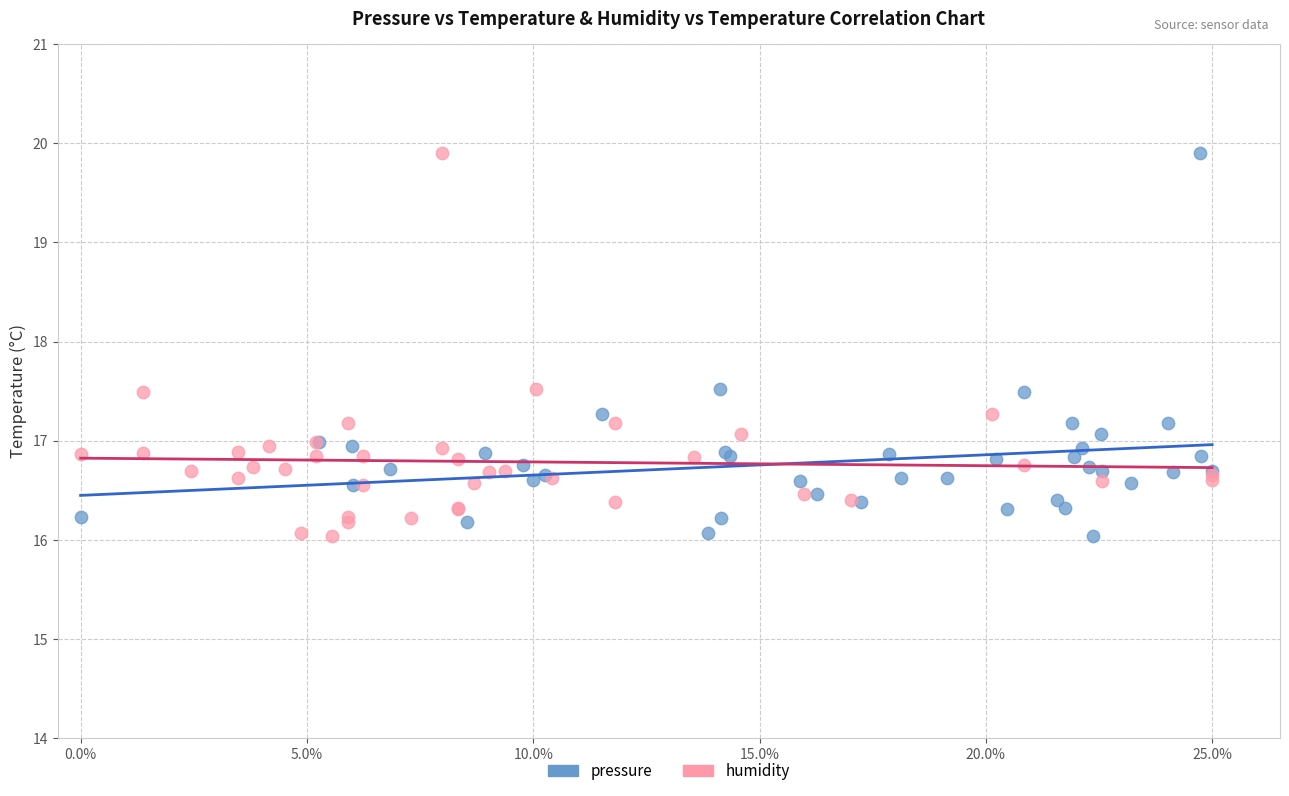

What are all the series names shown in the legend?

pressure, humidity